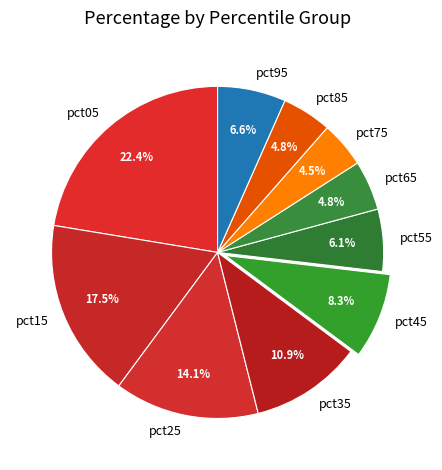

Is there any slice that represents more than half of the pie?

No